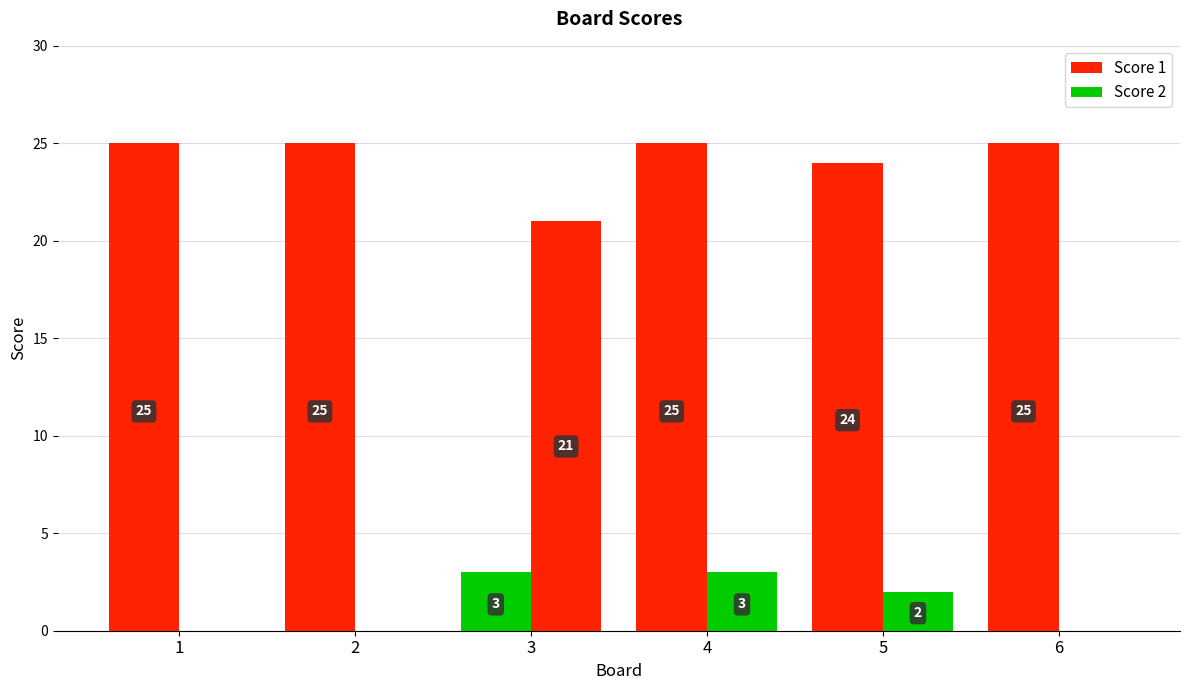

How many values in the Score 2 series are below 2?

3